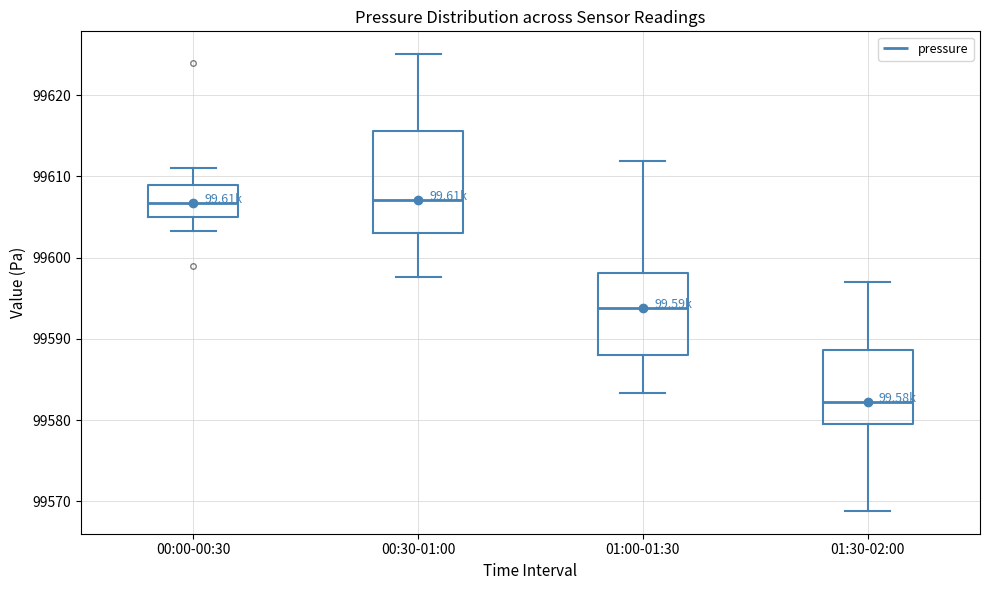

Which box's median line is the lowest?

01:30-02:00